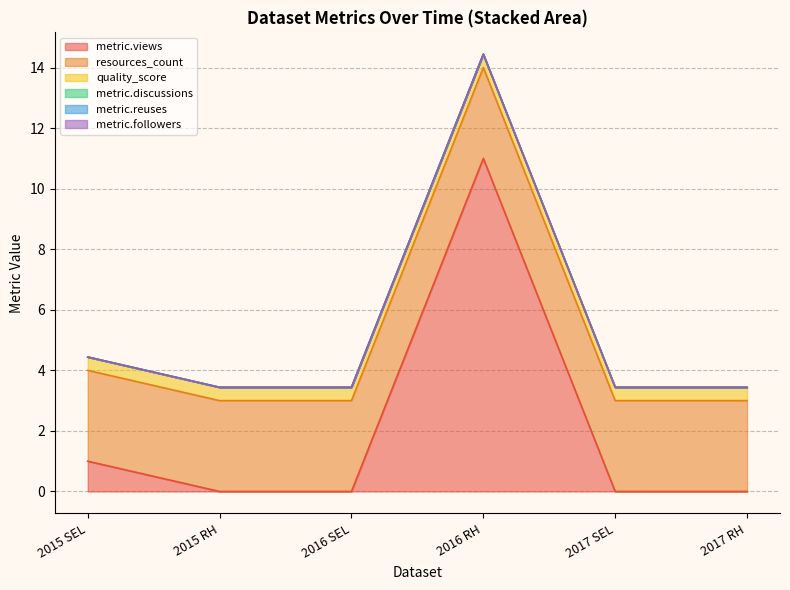

Does the chart have visible grid lines?

Yes